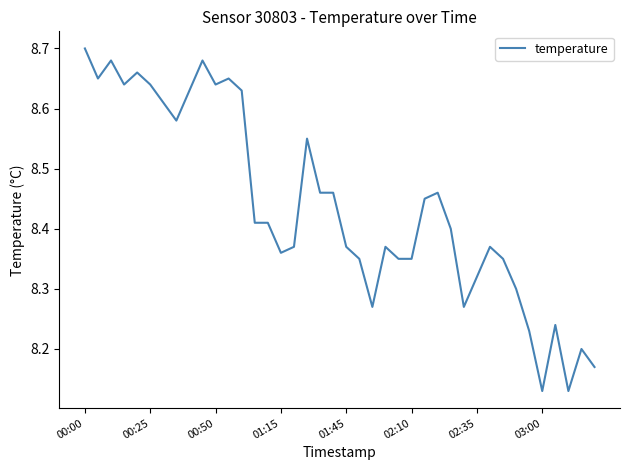

What is the difference between the maximum and minimum values?

0.6